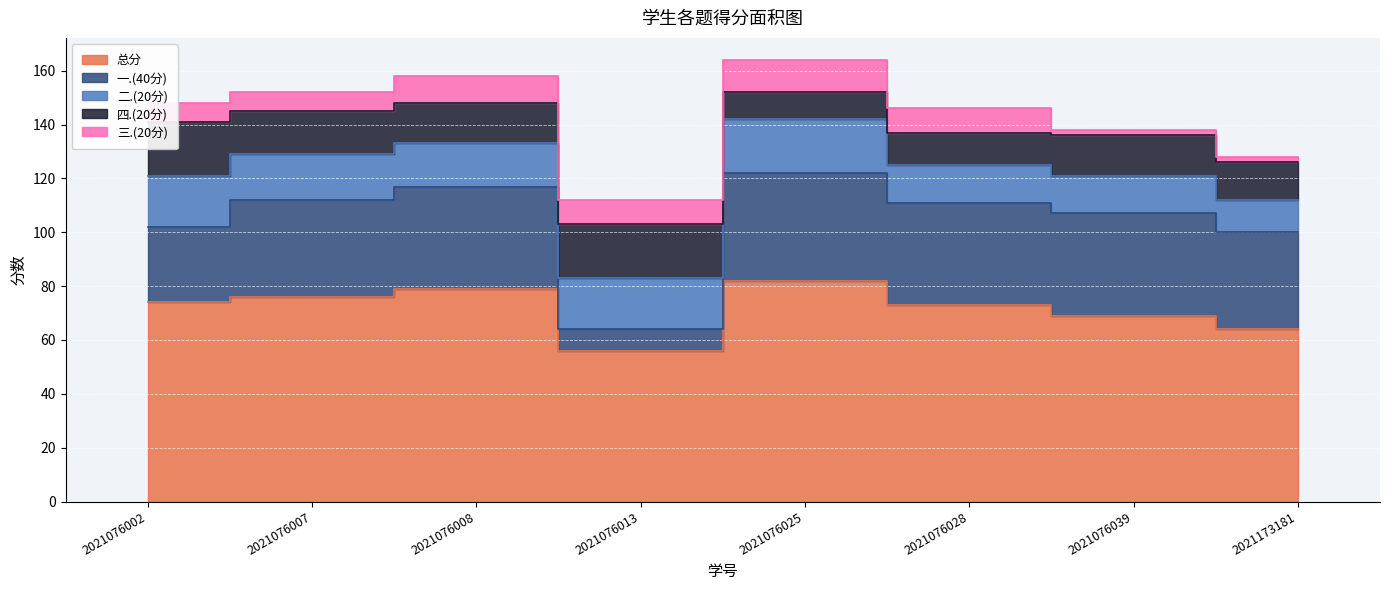

What is the sum of the 三.(20分) values at 2021076007 and 2021076025?

19